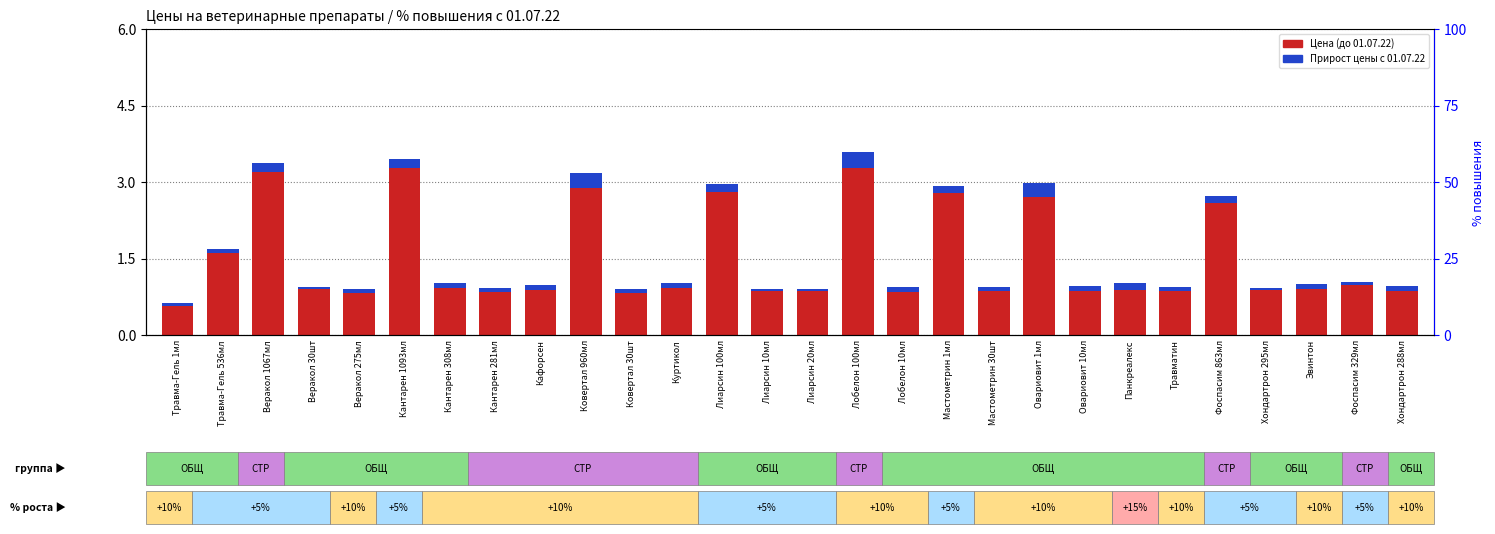

What is the label of the 28th bar from the left?

Хондартрон 288мл